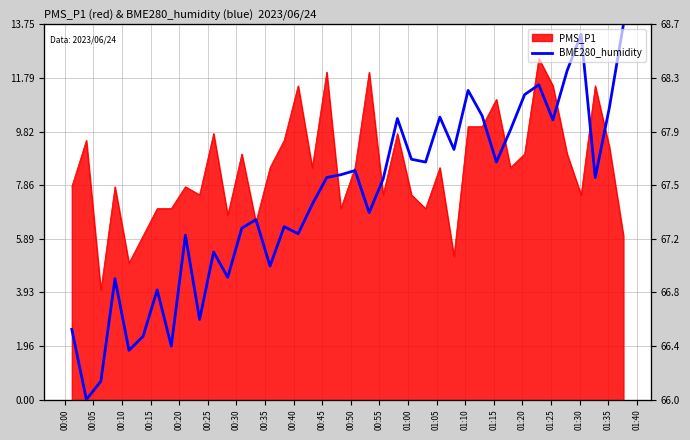

How many values exceed 8?

21